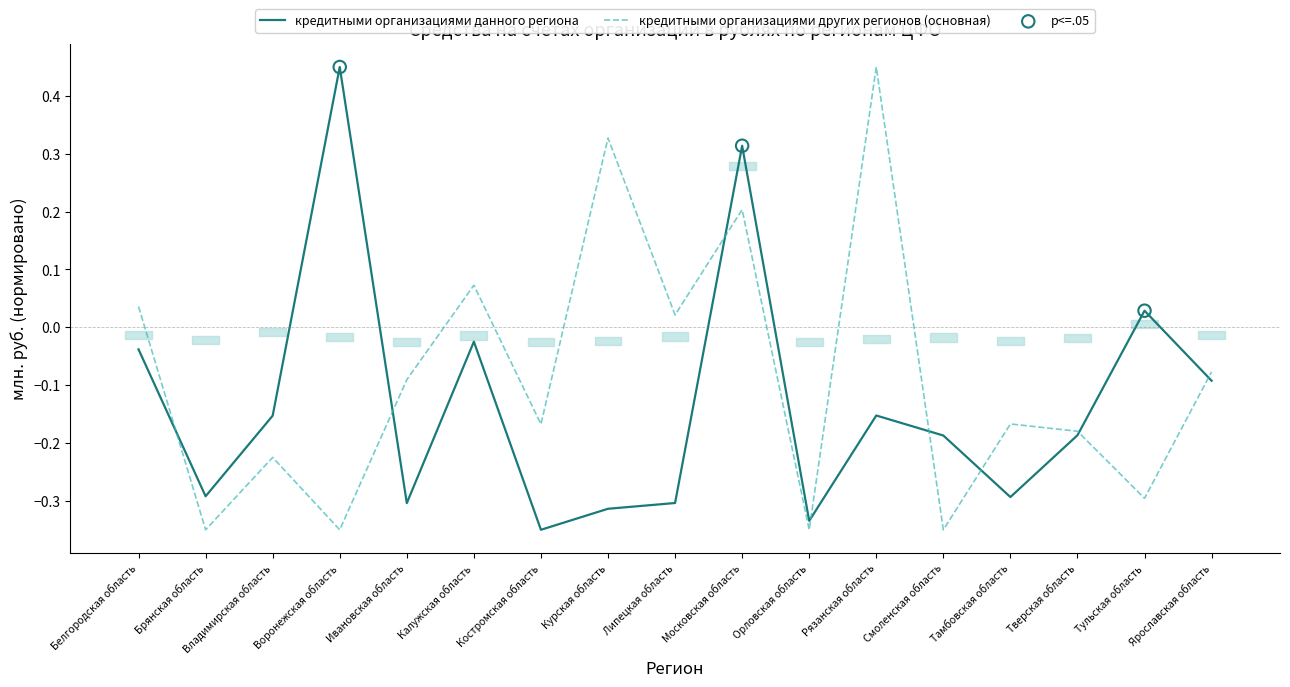

What is the total value across all series at Воронежская область?

0.1